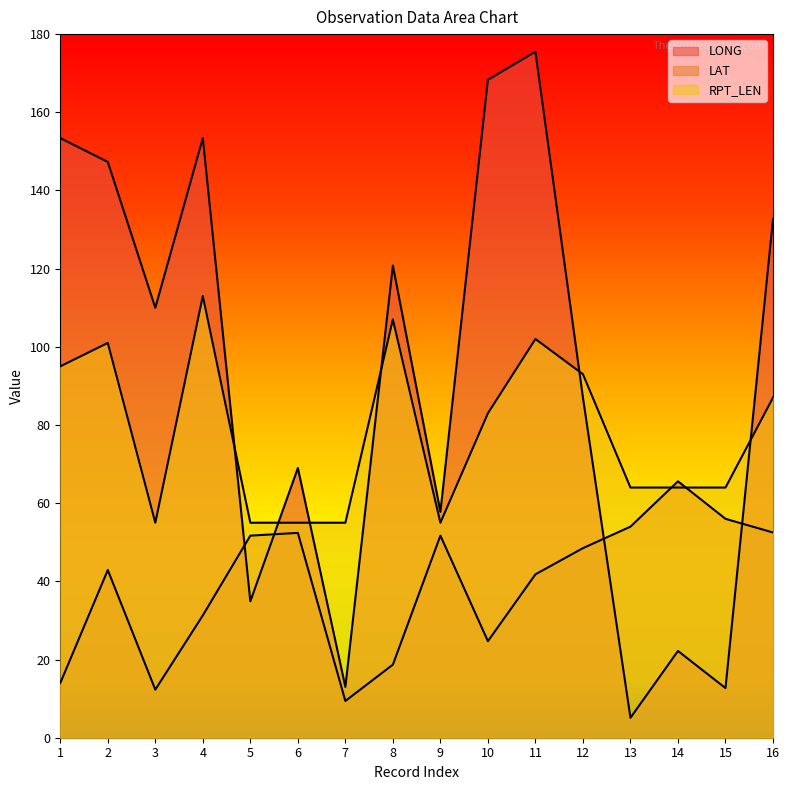

Which series has the largest total across all categories?

LONG